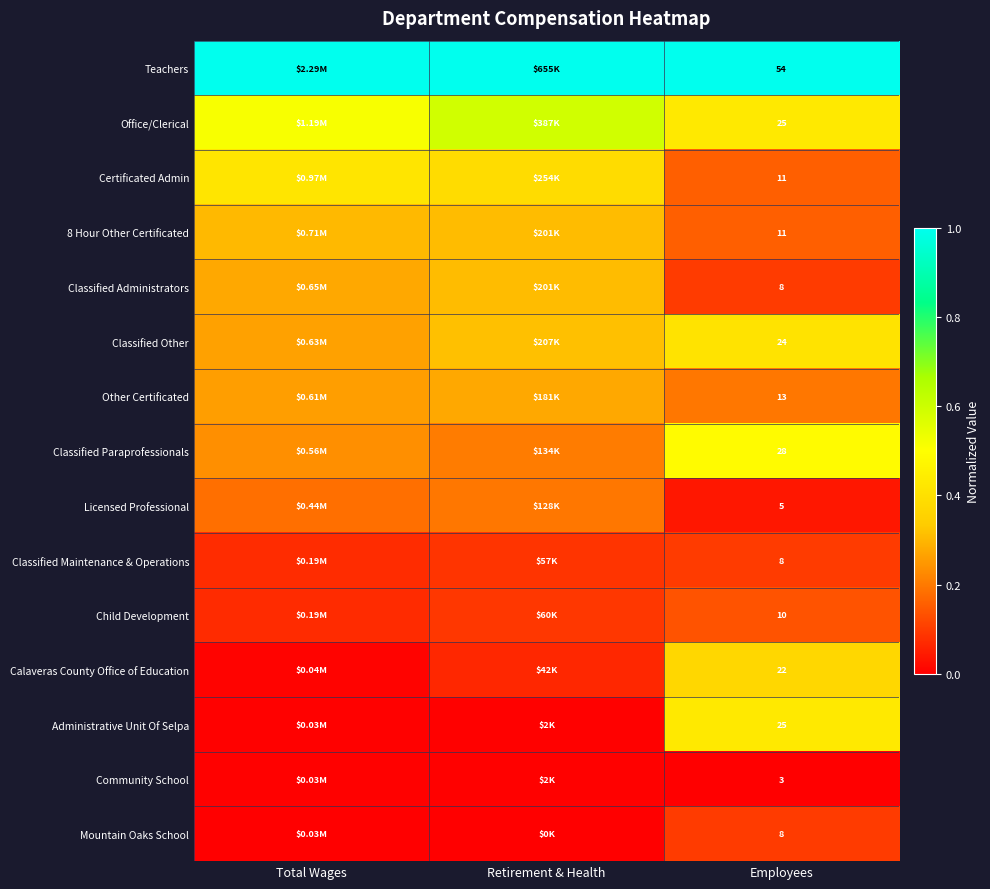

What is the maximum value for Certificated Admin?

0.4